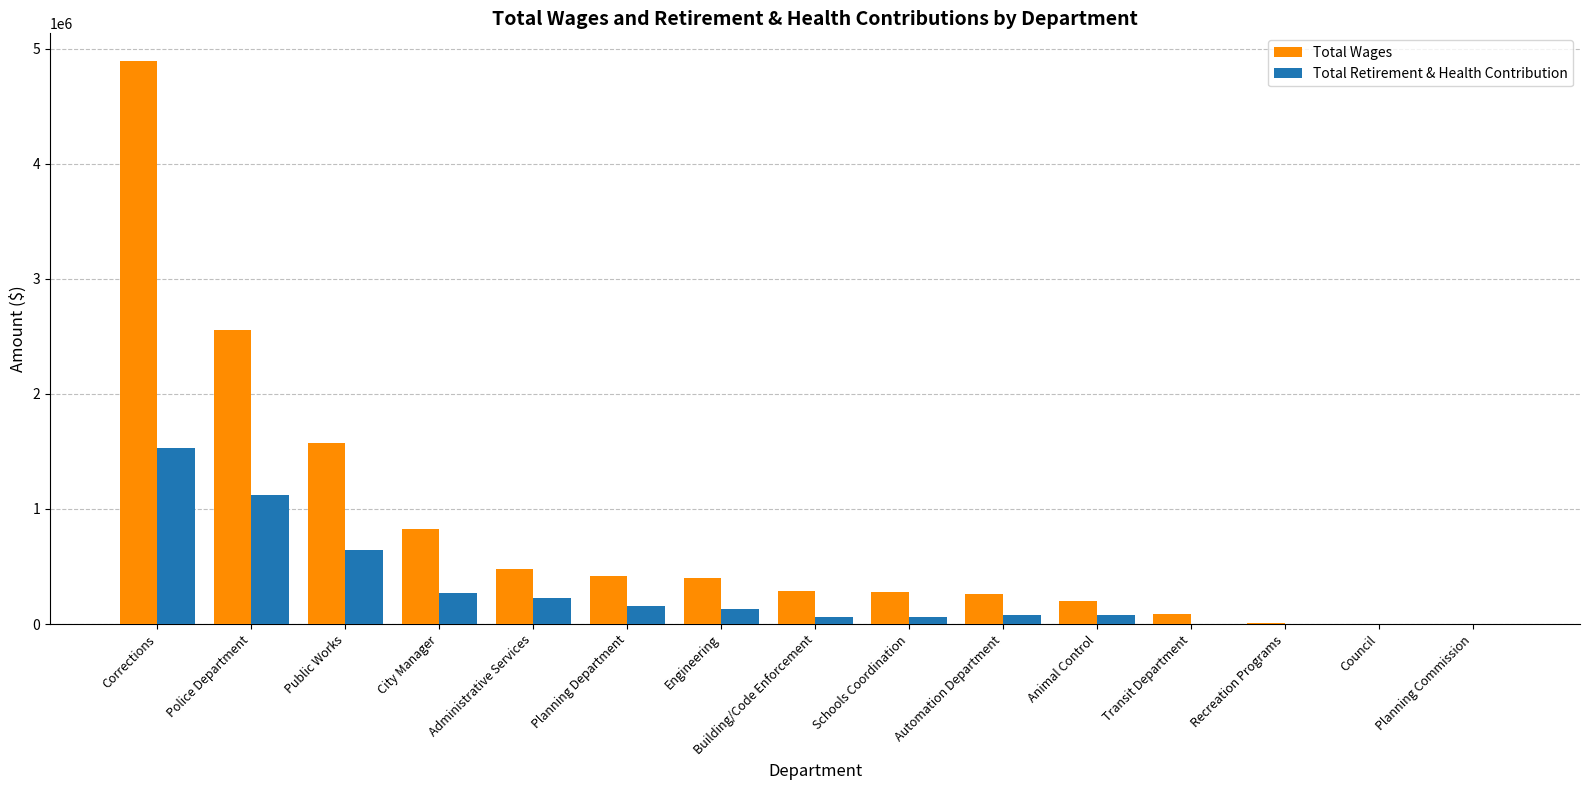

What is the approximate value of Total Retirement & Health Contribution at Administrative Services?

223948